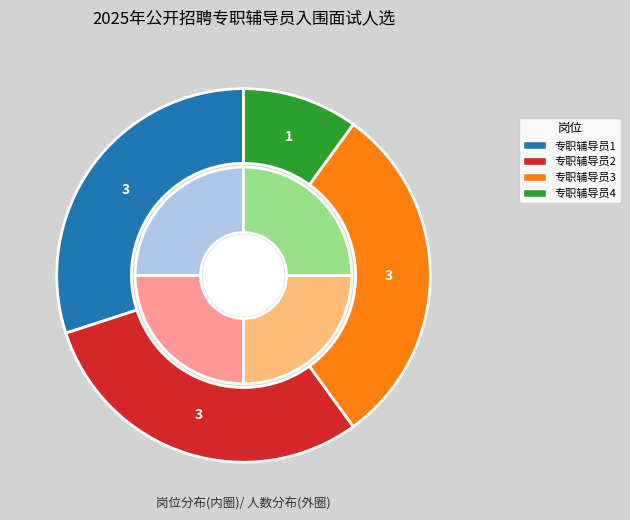

What percentage do 专职辅导员2 and 专职辅导员3 together represent?

60.0%